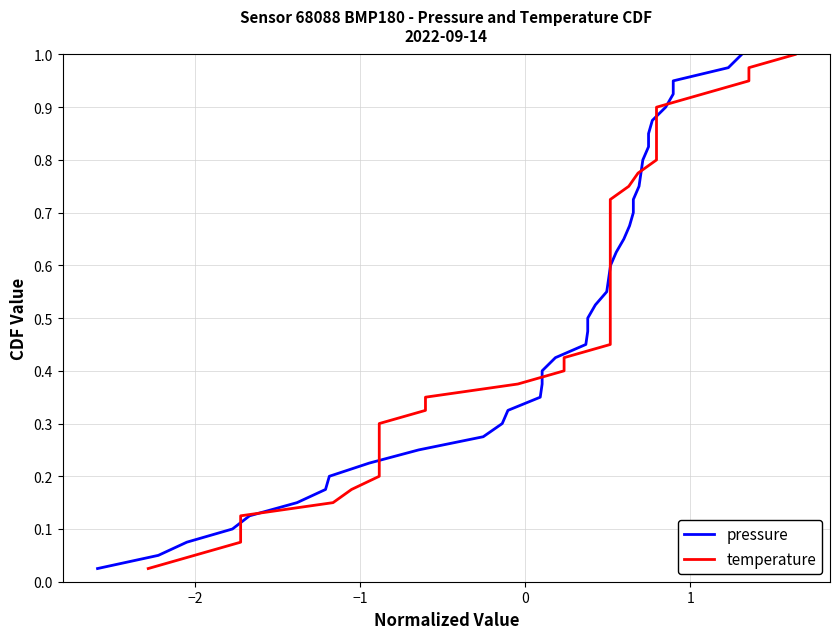

Rank the series by their maximum value, from lowest to highest.

pressure, temperature